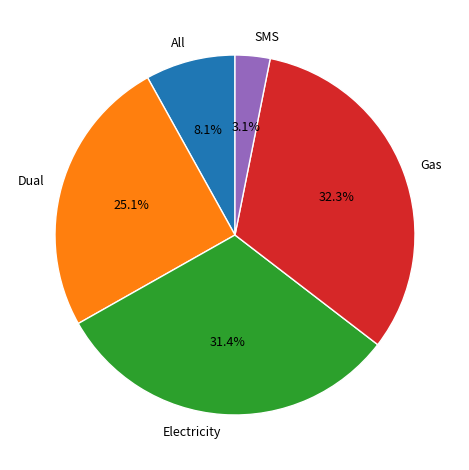

Rank the categories by value from highest to lowest.

Gas, Electricity, Dual, All, SMS